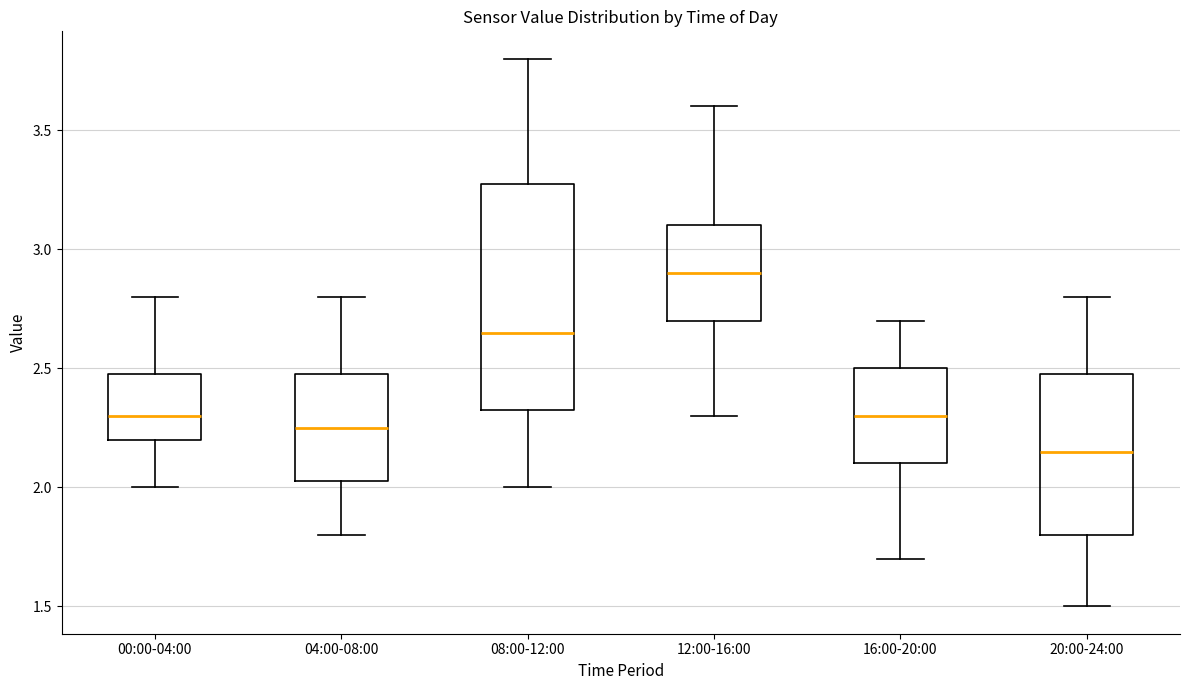

Which box has the highest median line?

12:00-16:00